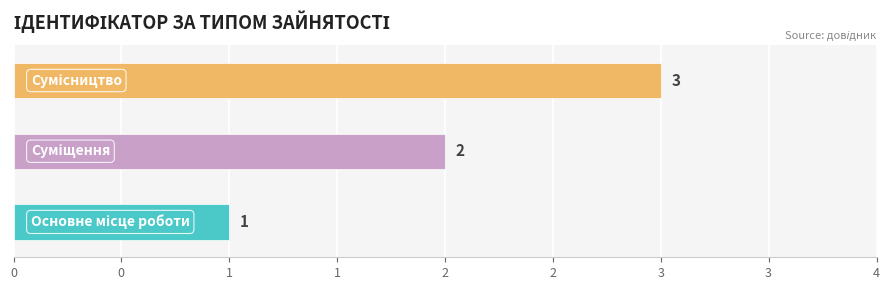

Does the chart contain stacked bars?

No